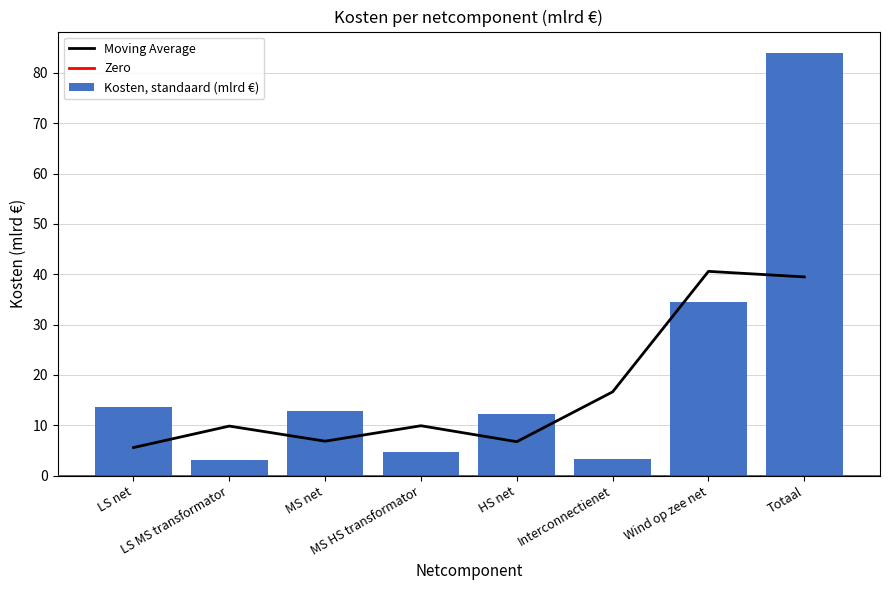

How many data points does each series have?

8